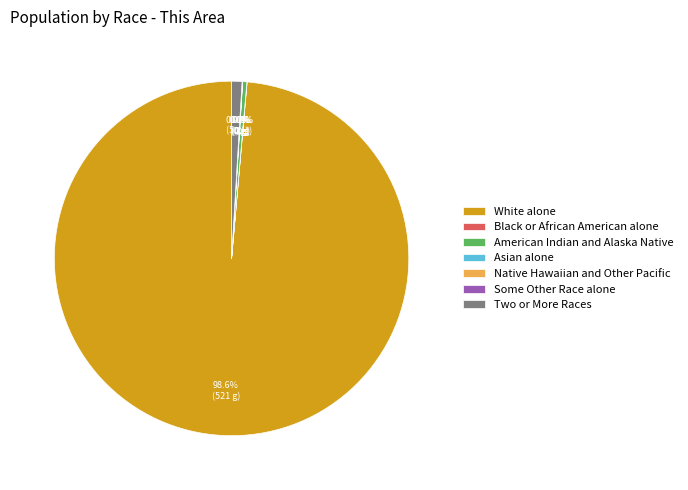

What percentage do Two or More Races and American Indian and Alaska Native together represent?

1.3%